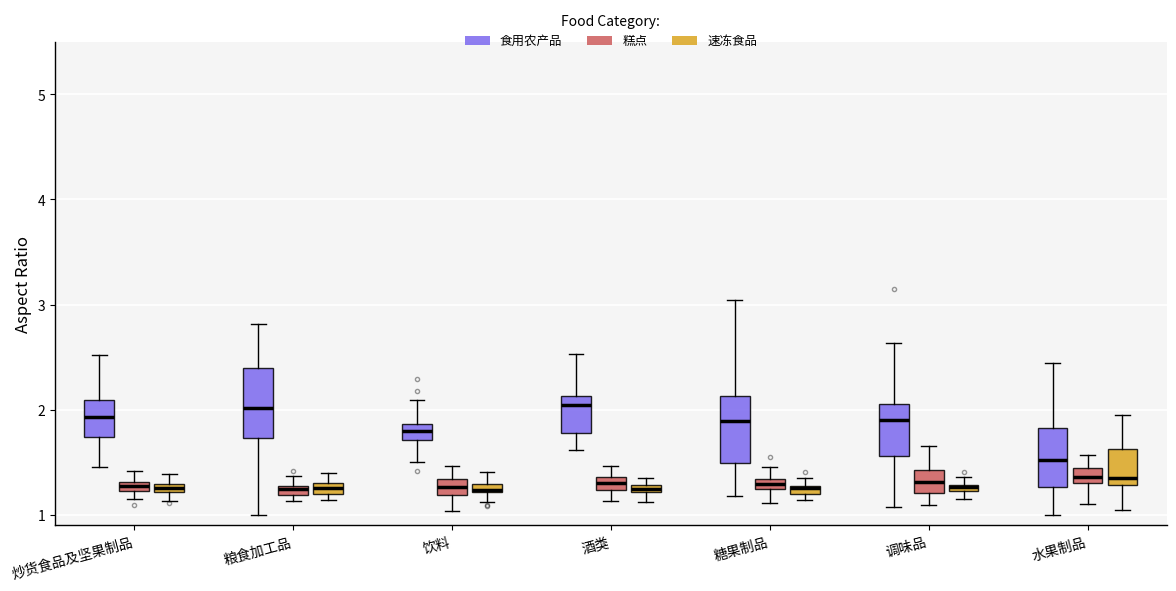

Where is the lower edge of the box for 糖果制品 (速冻食品) on the y-axis? The values are not printed on the chart, so give them approximately, as read against the axis.

1.2